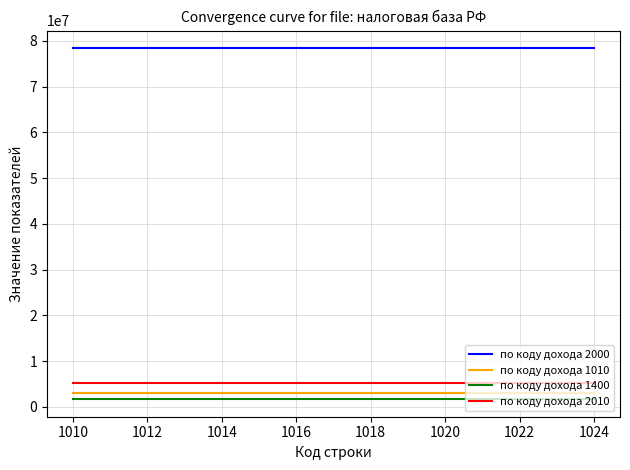

Does the chart display data point markers on the line(s)?

No